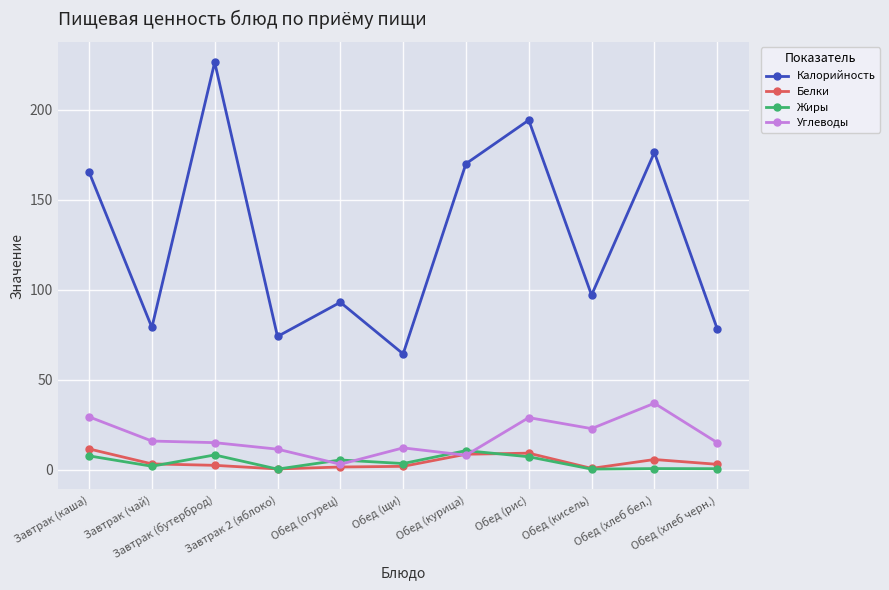

What is the value of the Жиры point at the 3rd from the left?

8.2